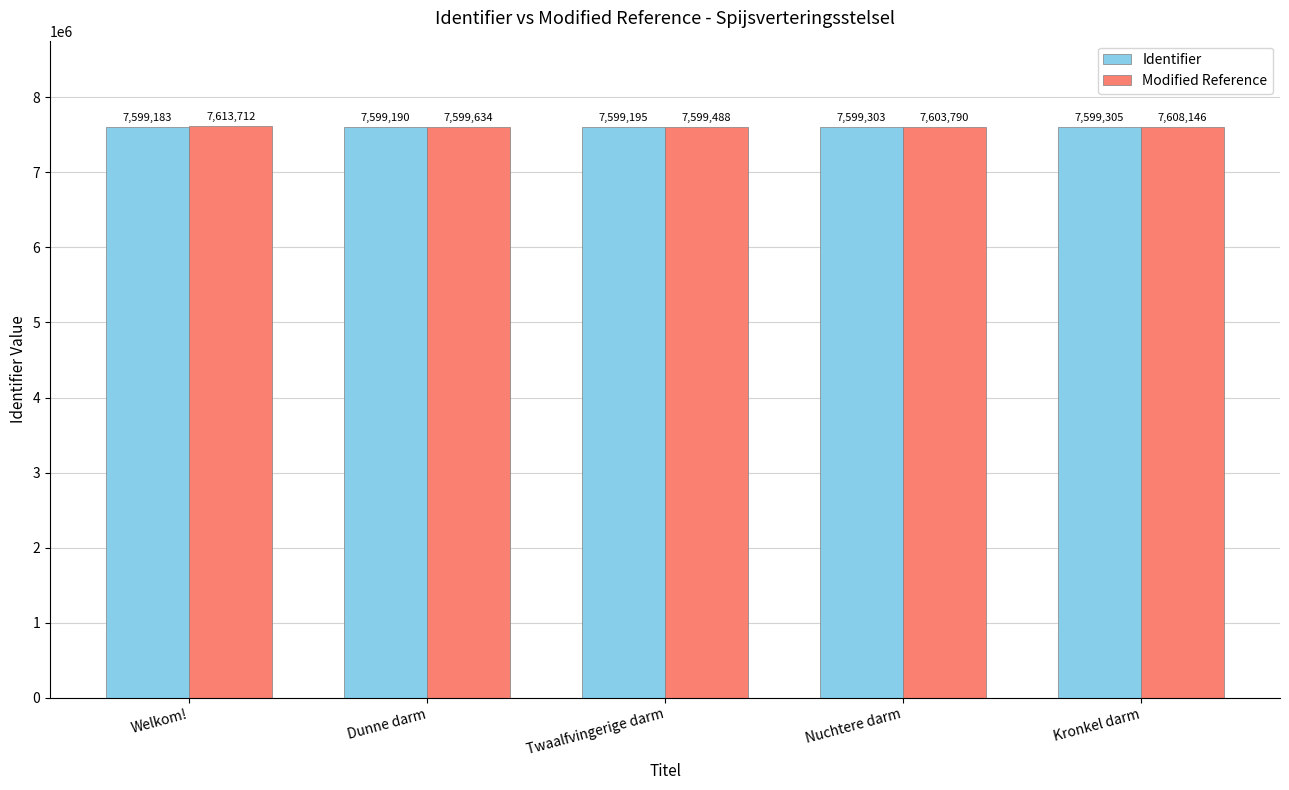

What are all the series names shown in the legend?

Identifier, Modified Reference